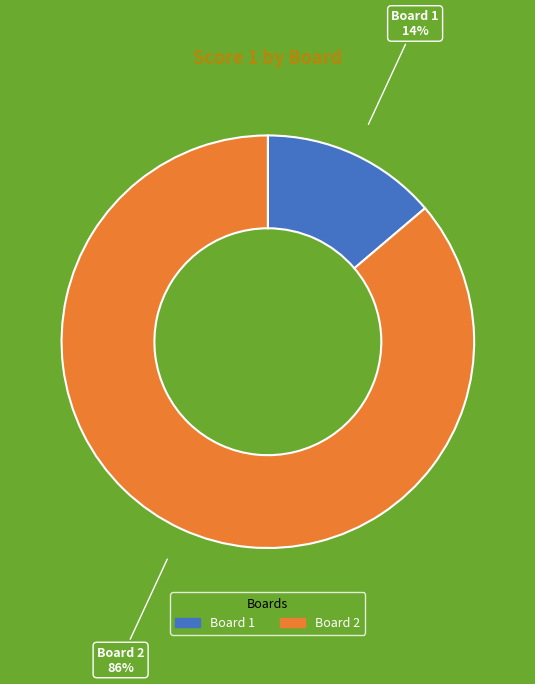

Combined, do Board 1 and Board 2 account for over 50%?

Yes